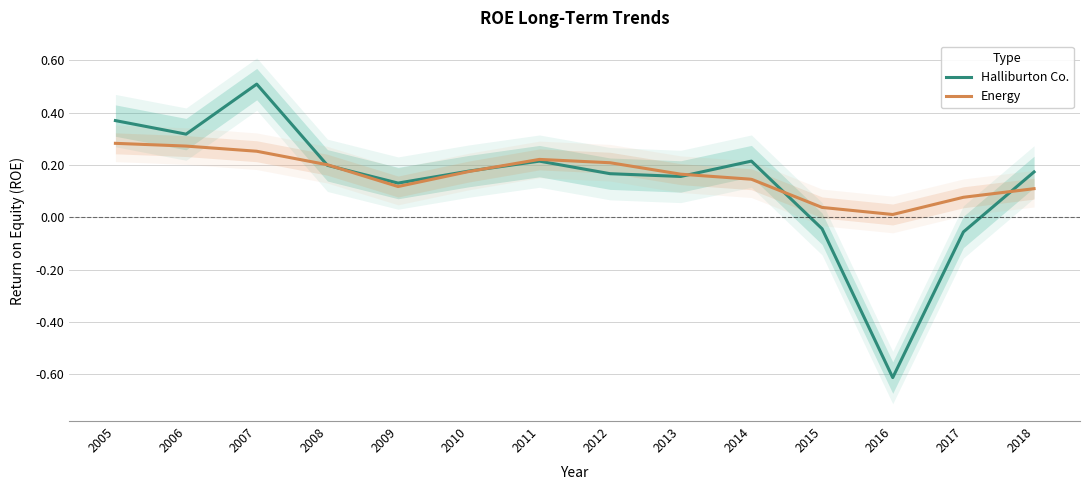

What is the sum of the Halliburton Co. values at 2010 and 2017?

0.1